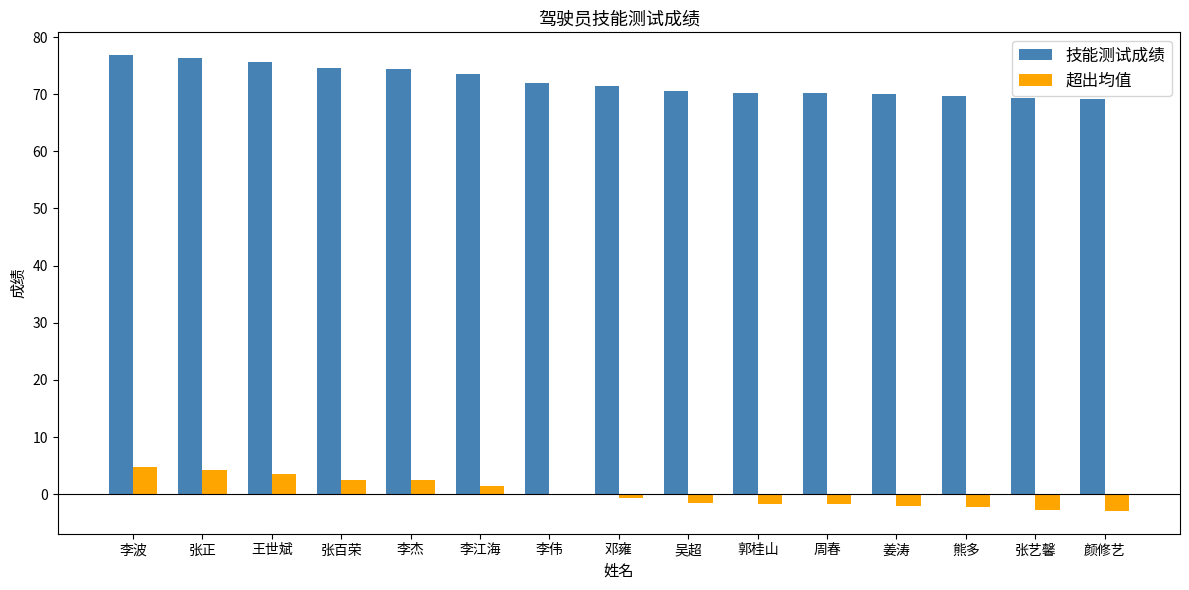

True or false: 超出均值 has a value of -1.8 at 郭桂山.

True